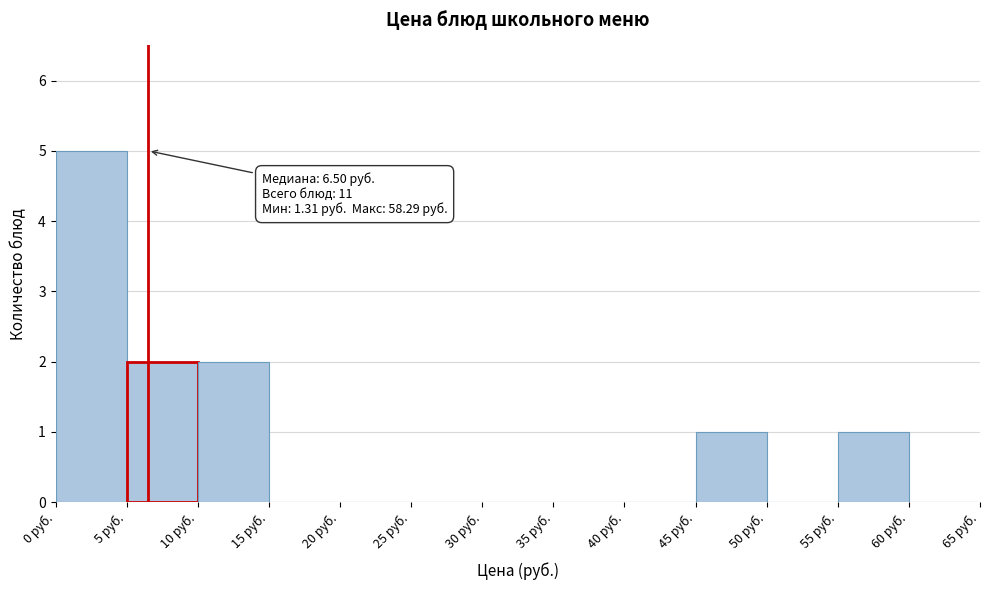

Over which range of the x-axis is the bar tallest?

0 to 5